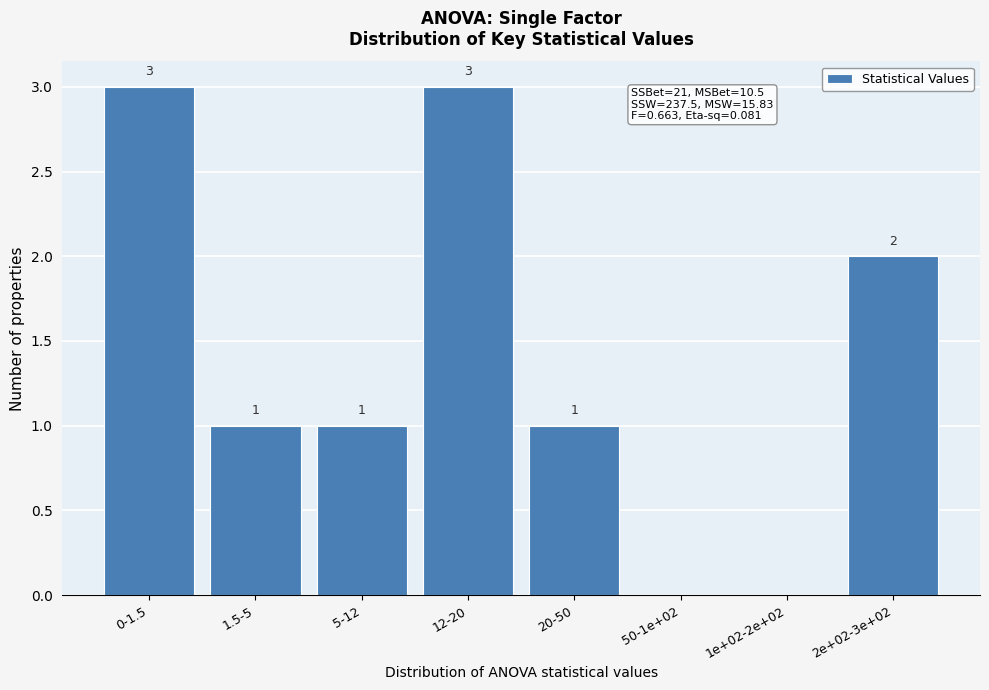

Reading left to right, list all the values displayed in this chart.

0-1.5=3	1.5-5=1	5-12=1	12-20=3	20-50=1	50-1e+02=0	1e+02-2e+02=0	2e+02-3e+02=2